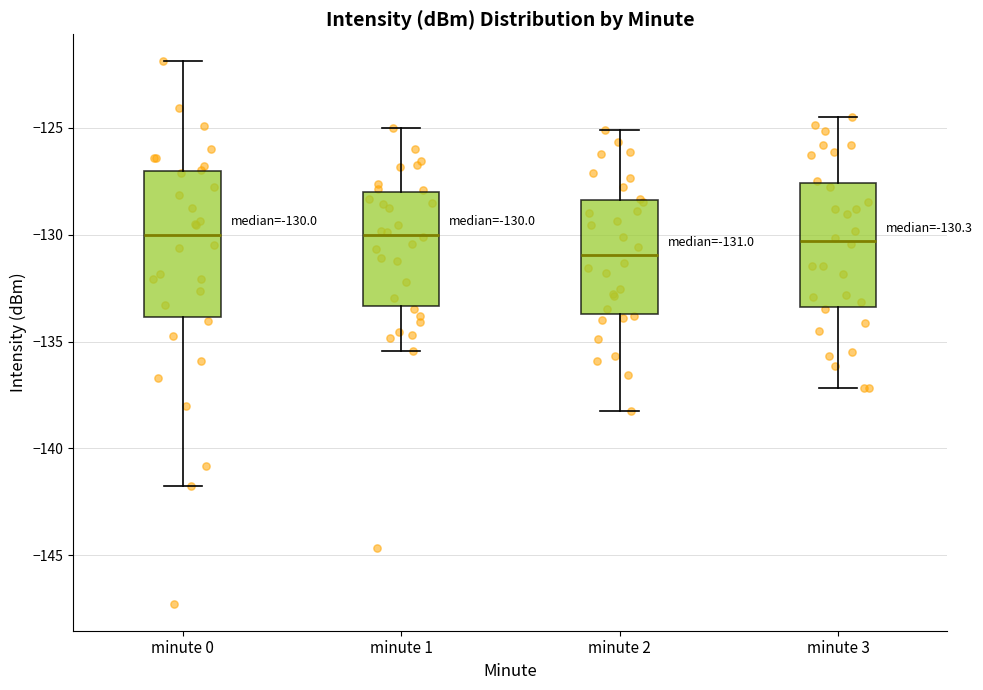

Which box is the tallest, from its lower edge to its upper edge?

minute 0